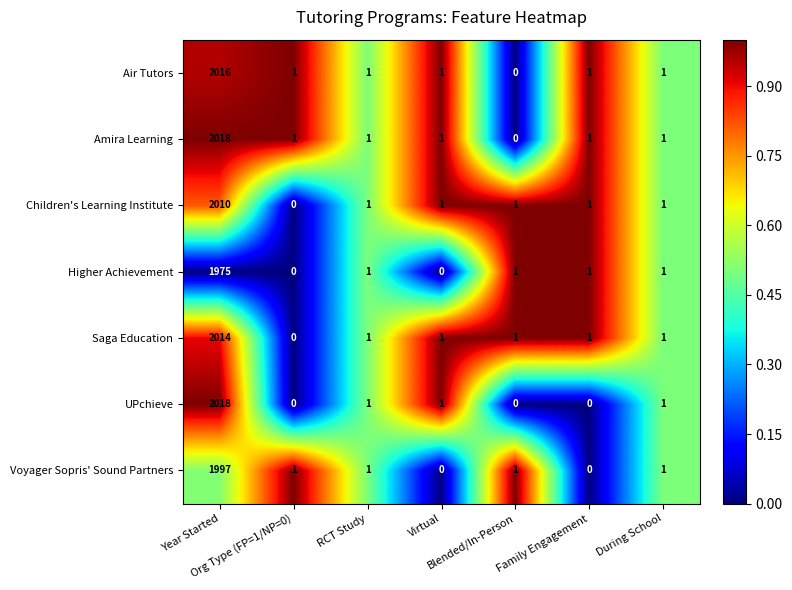

Which series has the largest total across all categories?

Amira Learning